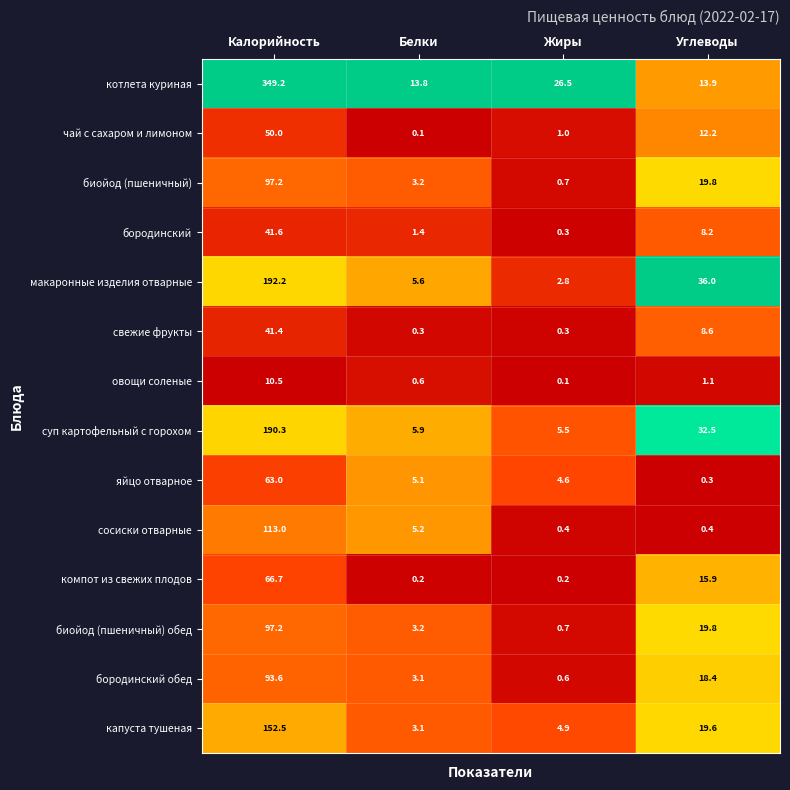

At how many categories does at least one series exceed 0?

4